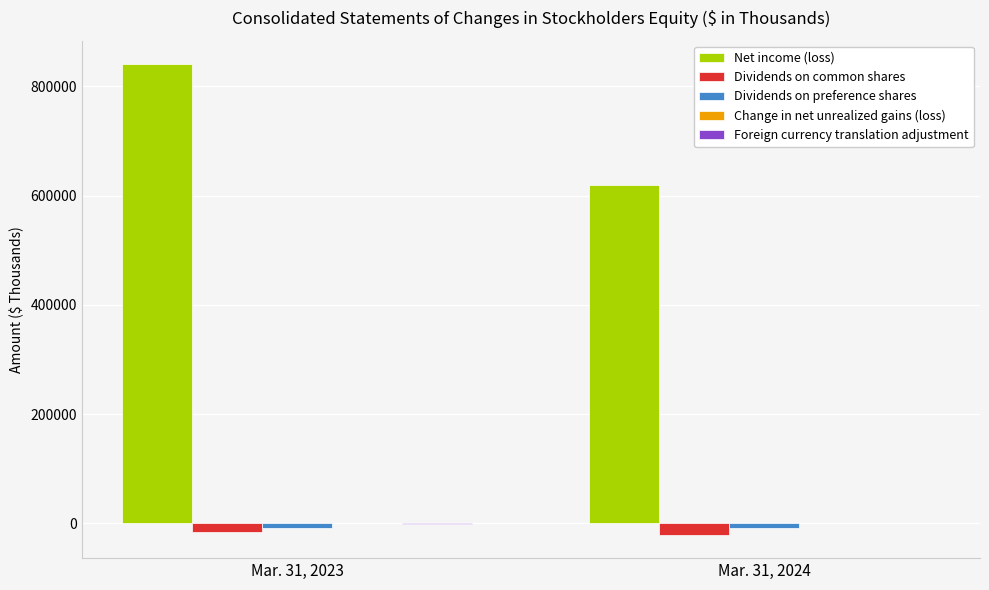

What is the sum of all Net income (loss) values?

1458759